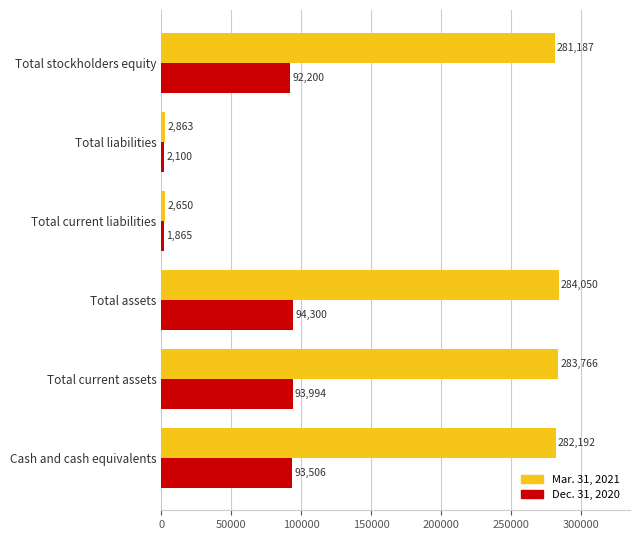

What value does the Mar. 31, 2021 series have at Total current liabilities?

2650